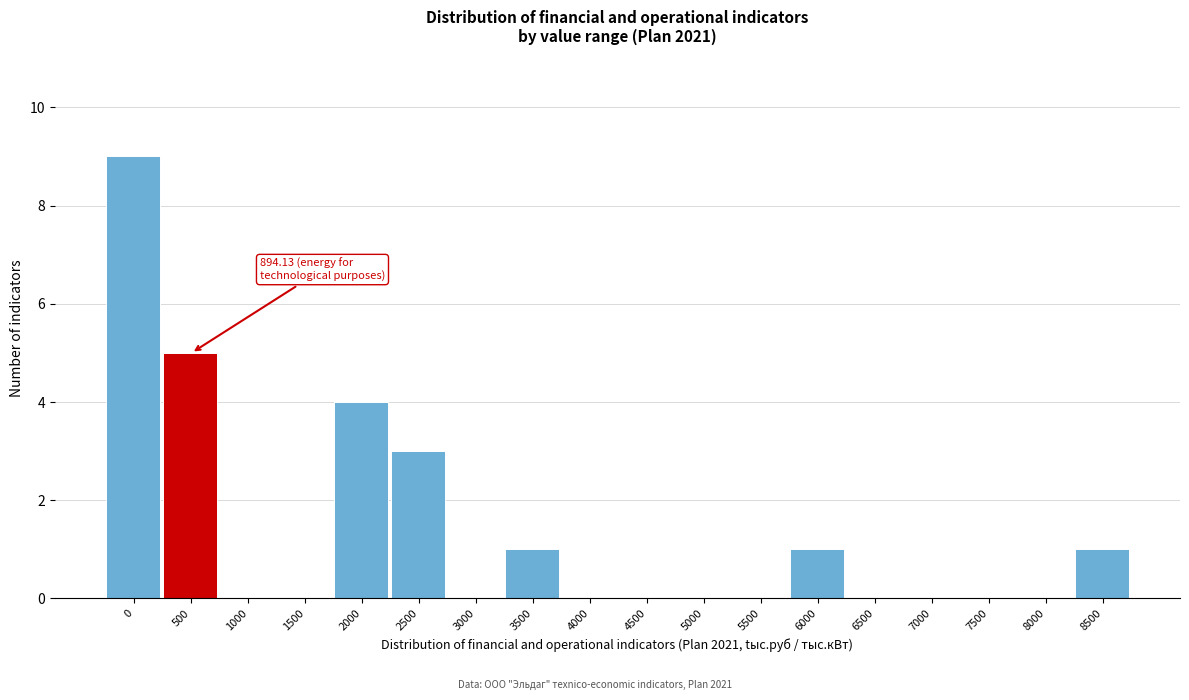

Reading left to right, extract all data points from this chart.

0=9	500=5	1000=0	1500=0	2000=4	2500=3	3000=0	3500=1	4000=0	4500=0	5000=0	5500=0	6000=1	6500=0	7000=0	7500=0	8000=0	8500=1